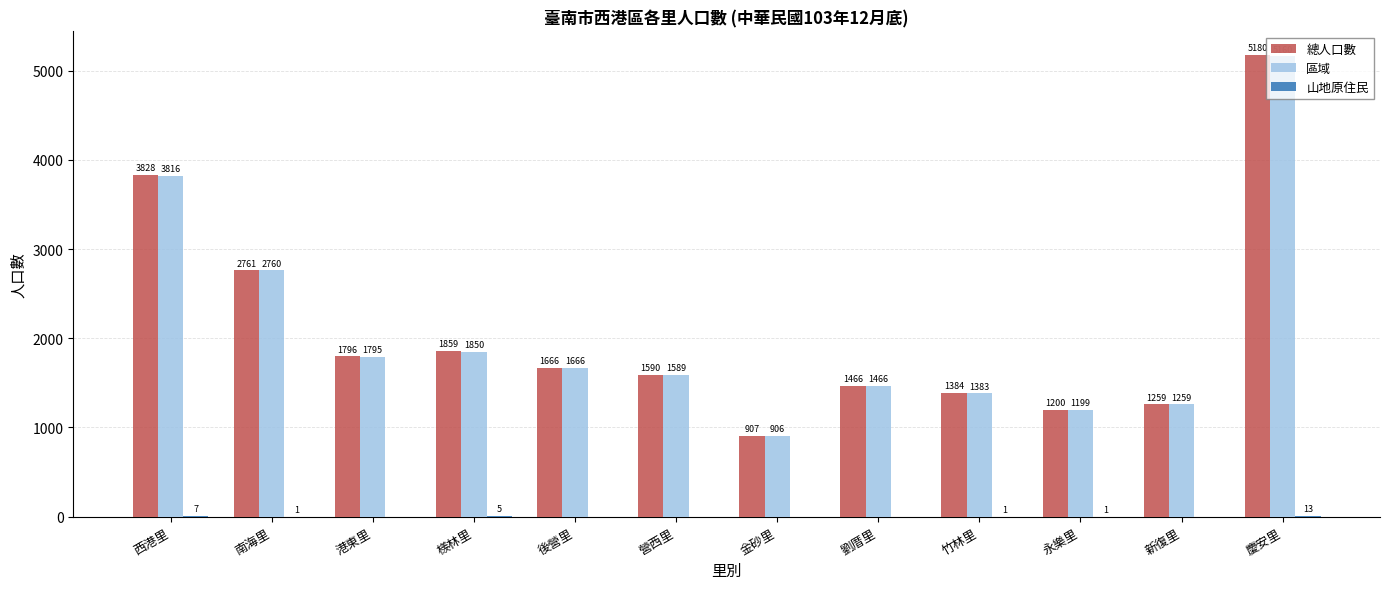

What is the total value across all series at 營西里?

3179